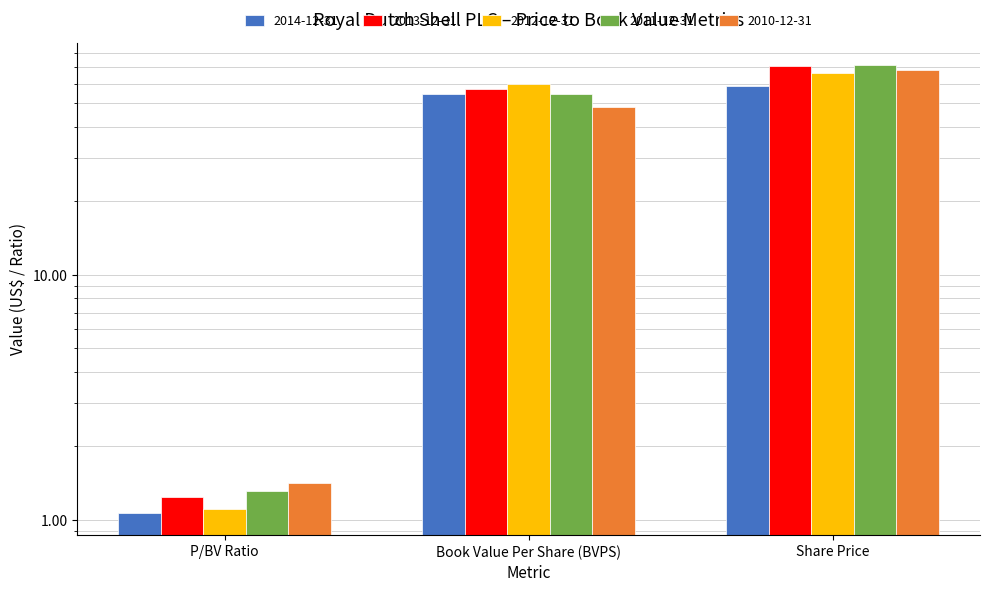

True or false: 2010-12-31 has a value of 96.8 at Share Price.

False